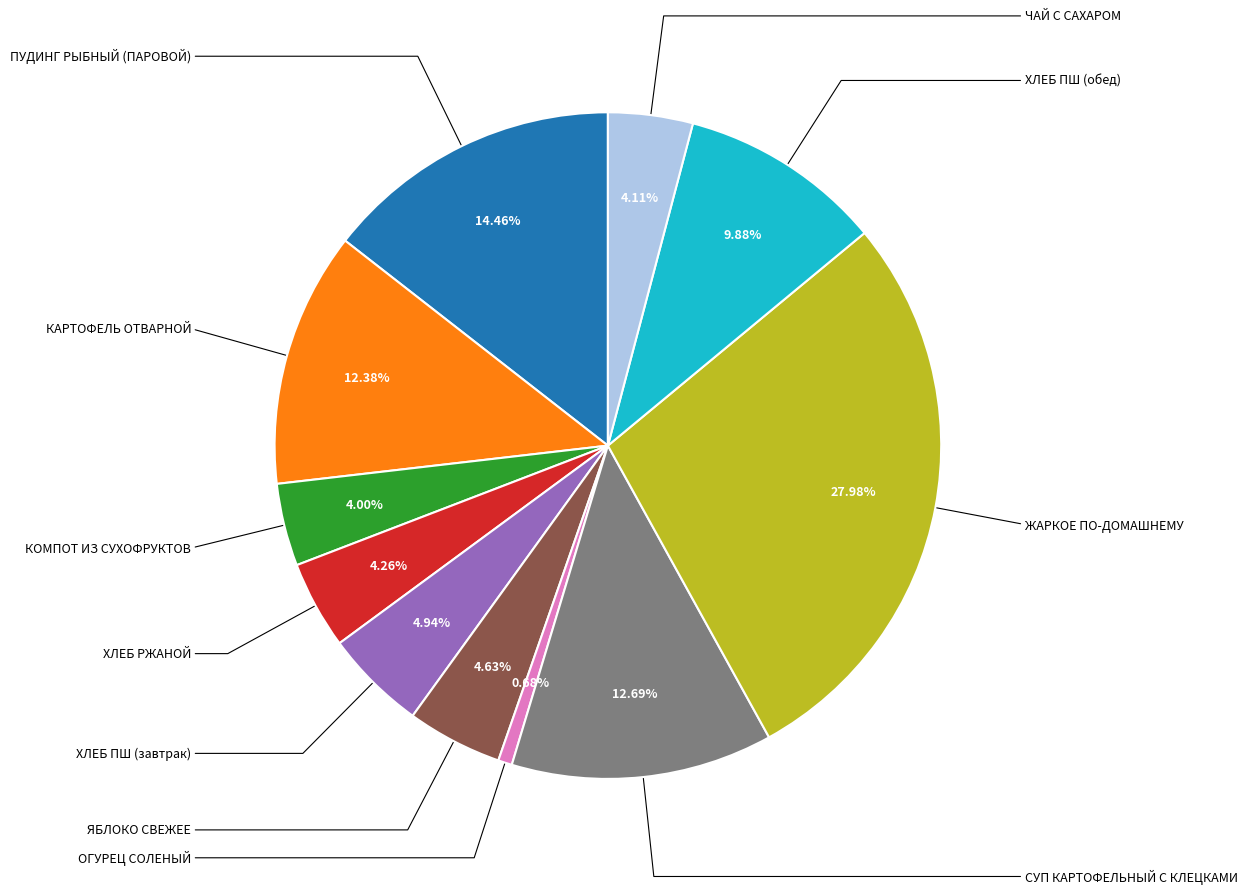

Do ПУДИНГ РЫБНЫЙ (ПАРОВОЙ) and КОМПОТ ИЗ СУХОФРУКТОВ together represent more than half of the pie?

No